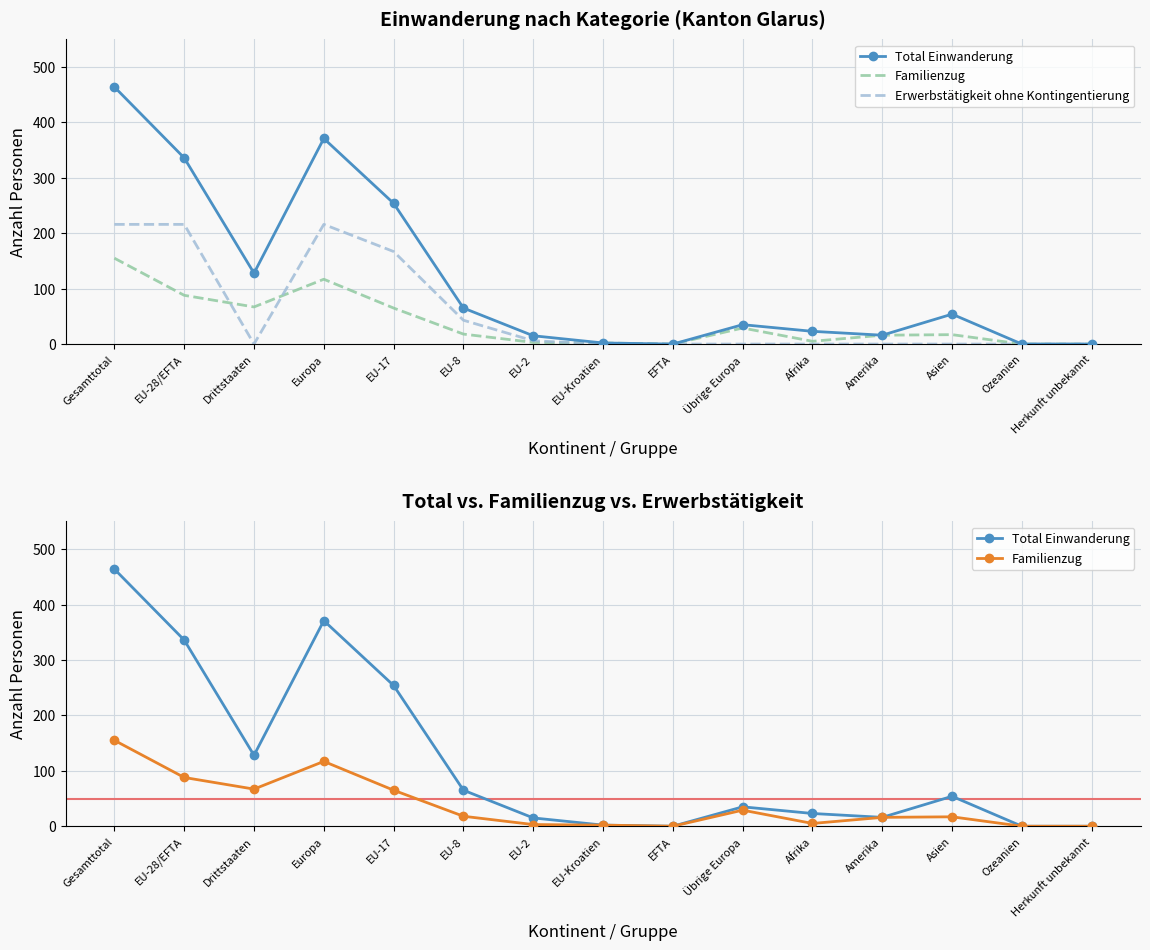

Is it true that Erwerbstätigkeit ohne Kontingentierung equals 0 at Afrika?

True